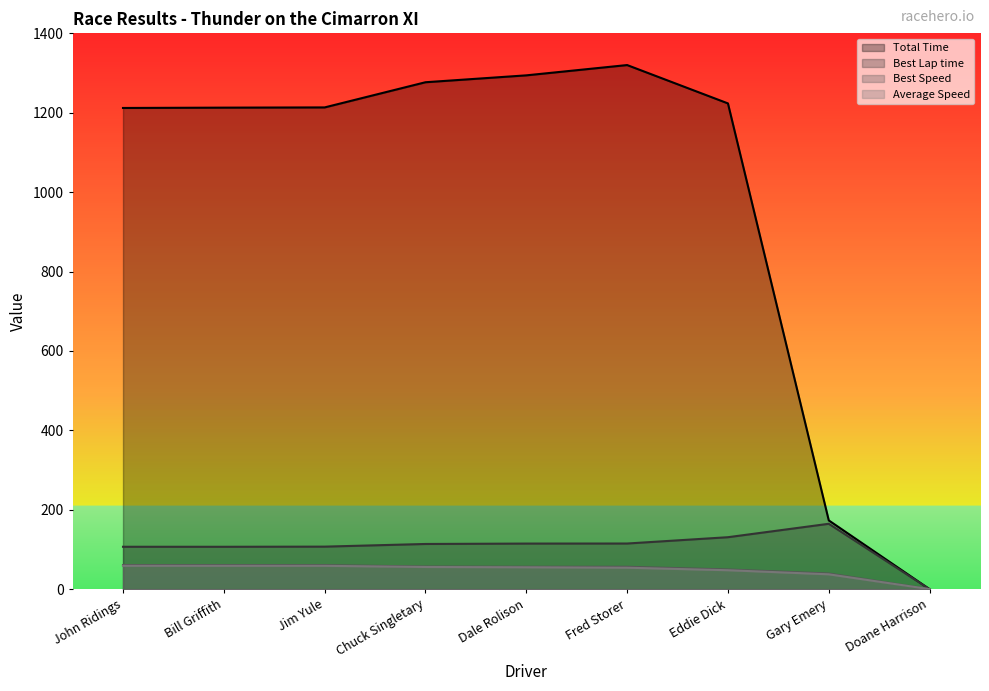

How many data points in Best Speed are less than 56?

3